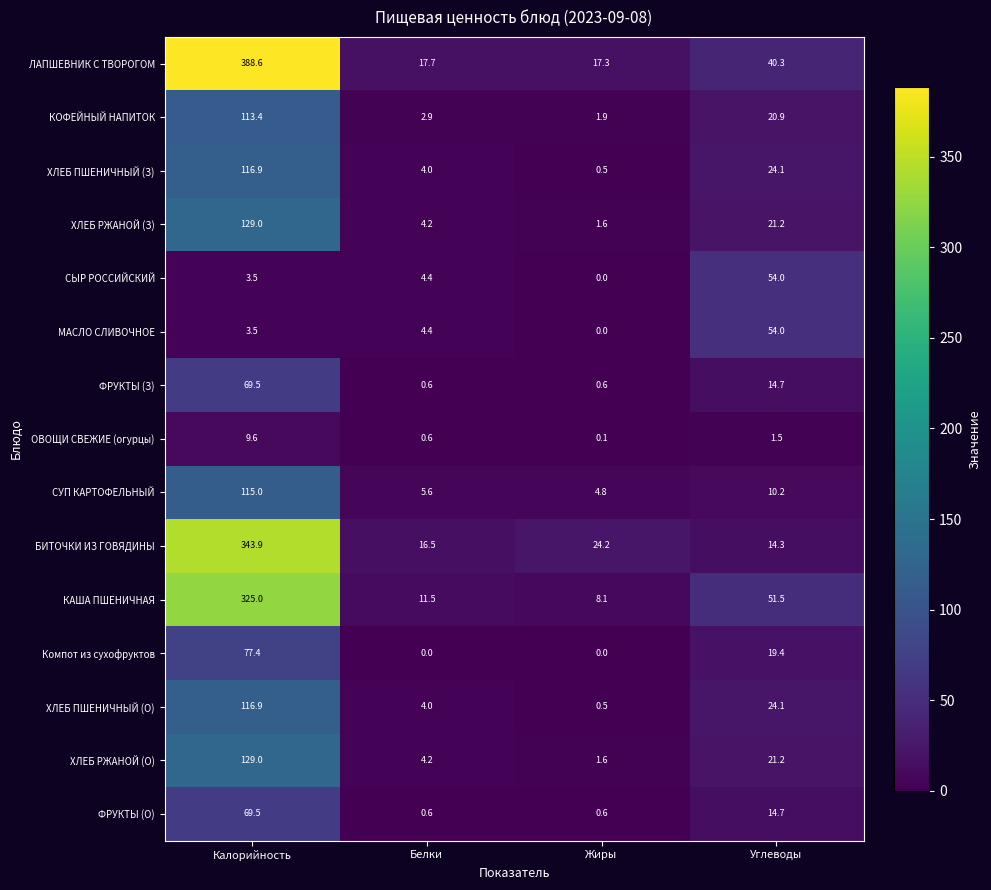

Where is ХЛЕБ ПШЕНИЧНЫЙ (О) nearest to the value 58?

Углеводы